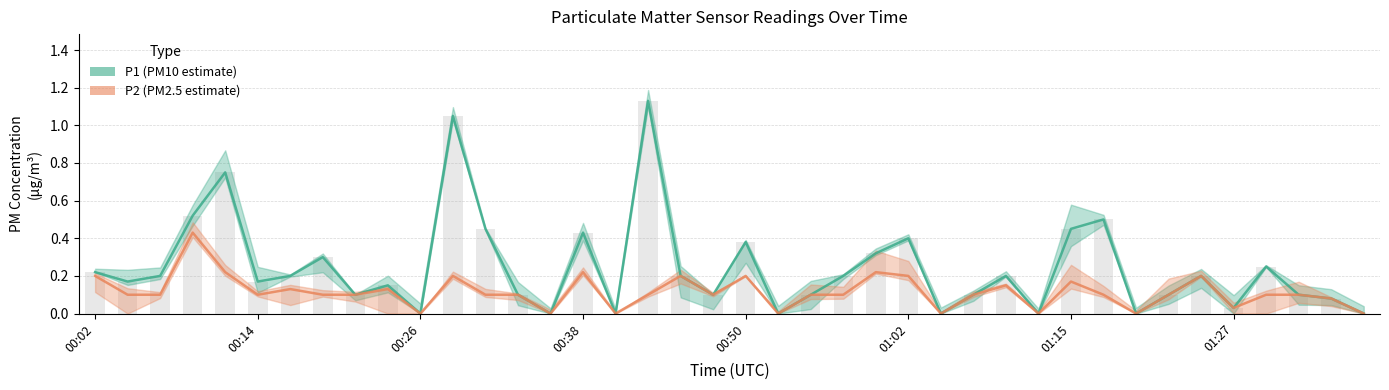

The value of P2 at 00:50 is 0.4. True or false?

False